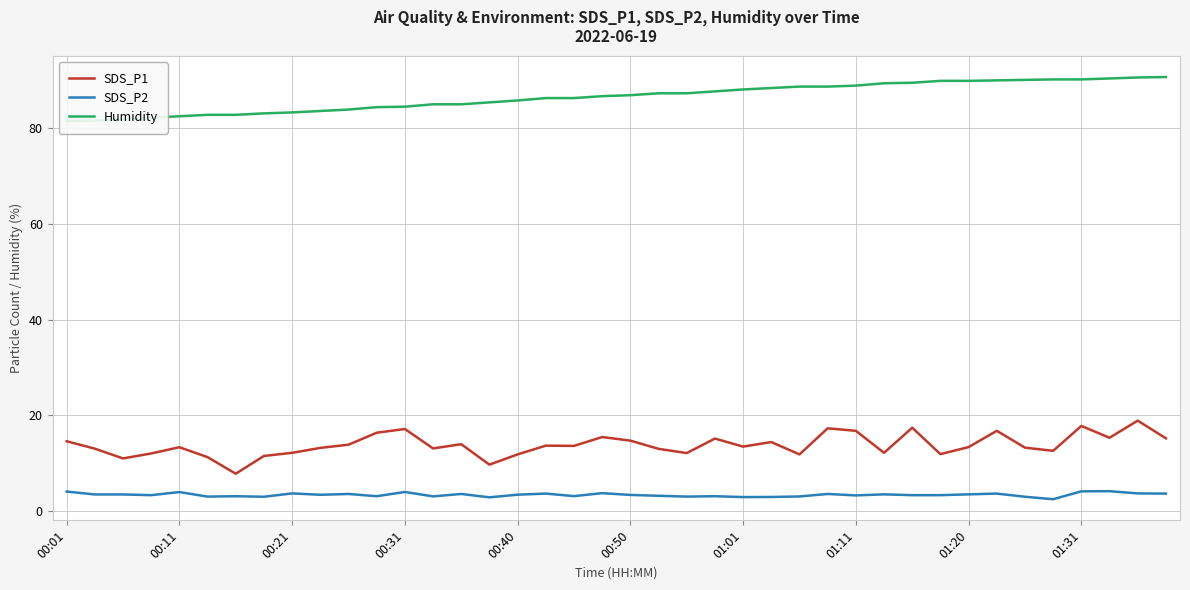

How many categories are shown in the chart?

40